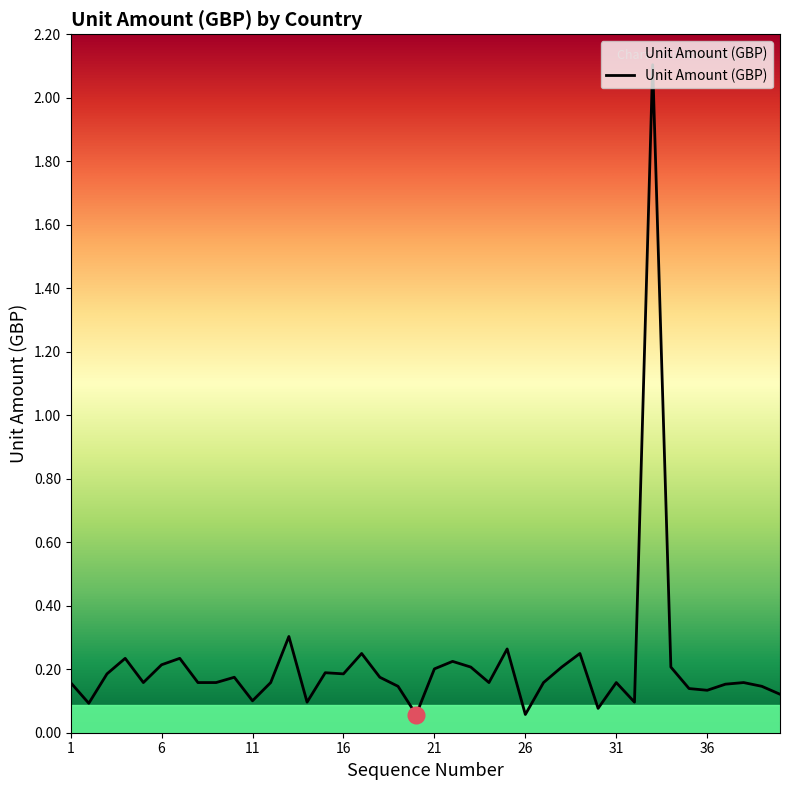

Is this an area chart (filled region under the line)?

No